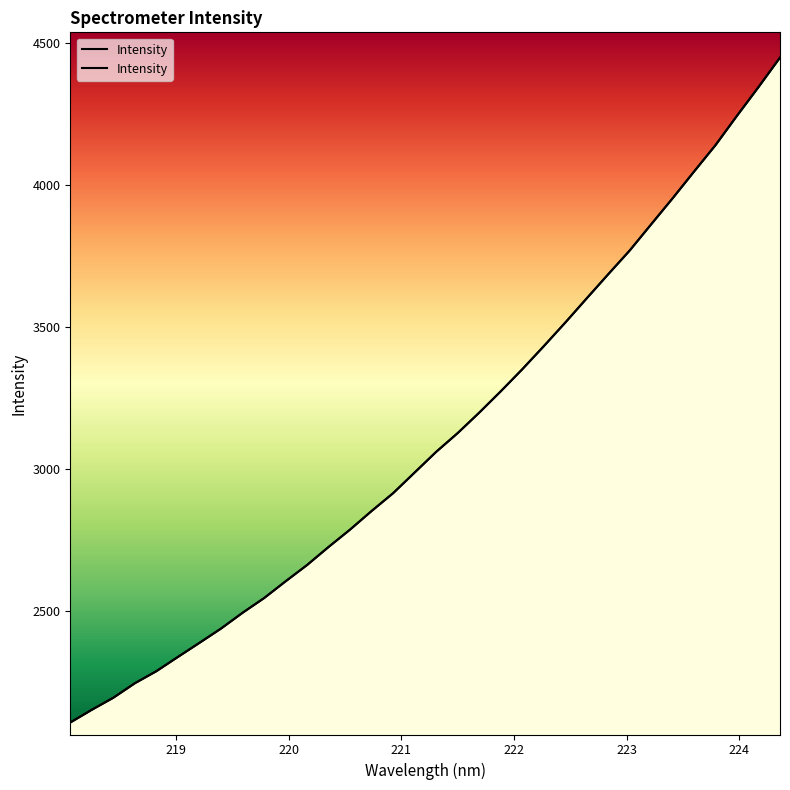

Rank the categories by value from highest to lowest.

224.3616, 224.1709, 223.9802, 223.7895, 223.5987, 223.408, 223.2172, 223.0264, 222.8355, 222.6447, 222.4538, 222.263, 222.0721, 221.8812, 221.6902, 221.4993, 221.3083, 221.1174, 220.9264, 220.7354, 220.5444, 220.3533, 220.1623, 219.9712, 219.7801, 219.589, 219.3979, 219.2067, 219.0156, 218.8244, 218.6332, 218.442, 218.2508, 218.0596